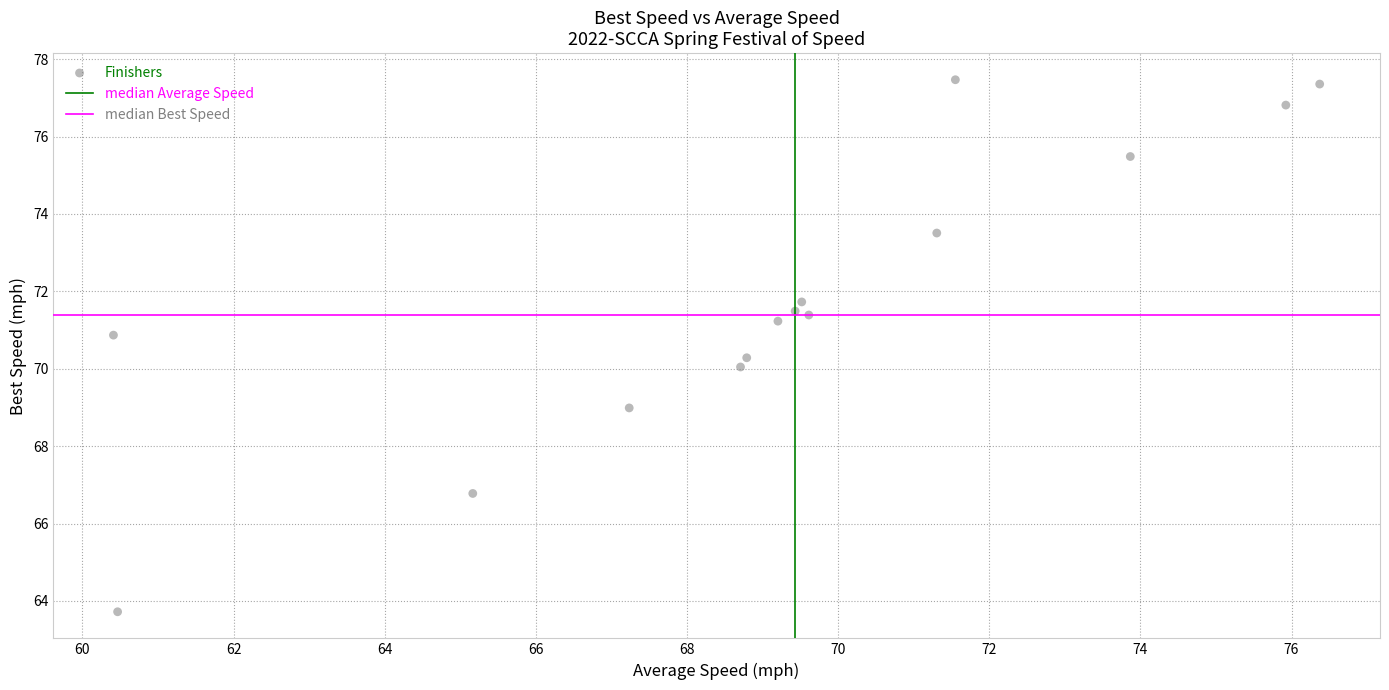

What is the range of Y values (max minus min)?

13.7